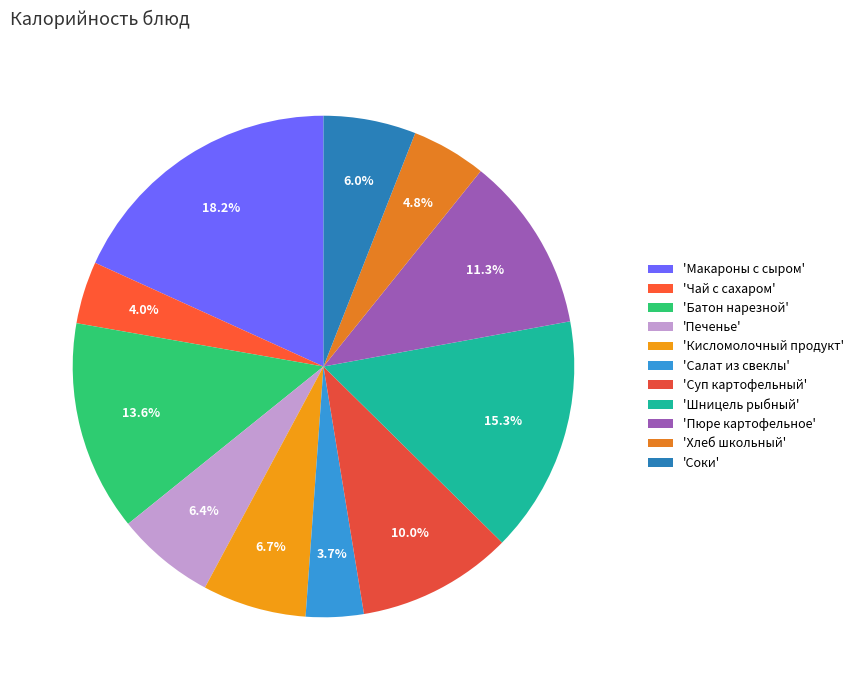

To the nearest percent, what is the average slice percentage?

9%